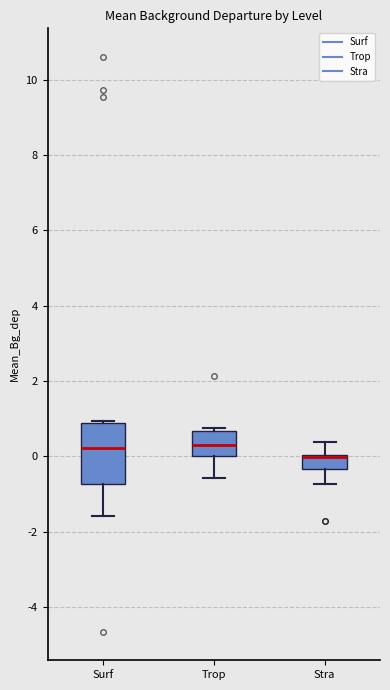

Reading left to right, transcribe this box plot: for each box, give where its median line is, the range the box spans, and where its two whiskers end, as read against the y-axis. The values are not printed on the chart, so give them approximately, as read against the axis.

Surf: median 0.2, box -0.8 to 0.8, whiskers -1.6 to 1.0
Trop: median 0.4, box 0.0 to 0.6, whiskers -0.6 to 0.8
Stra: median 0.0 (drawn on the box's upper edge), box -0.4 to 0.0, whiskers -0.8 to 0.4